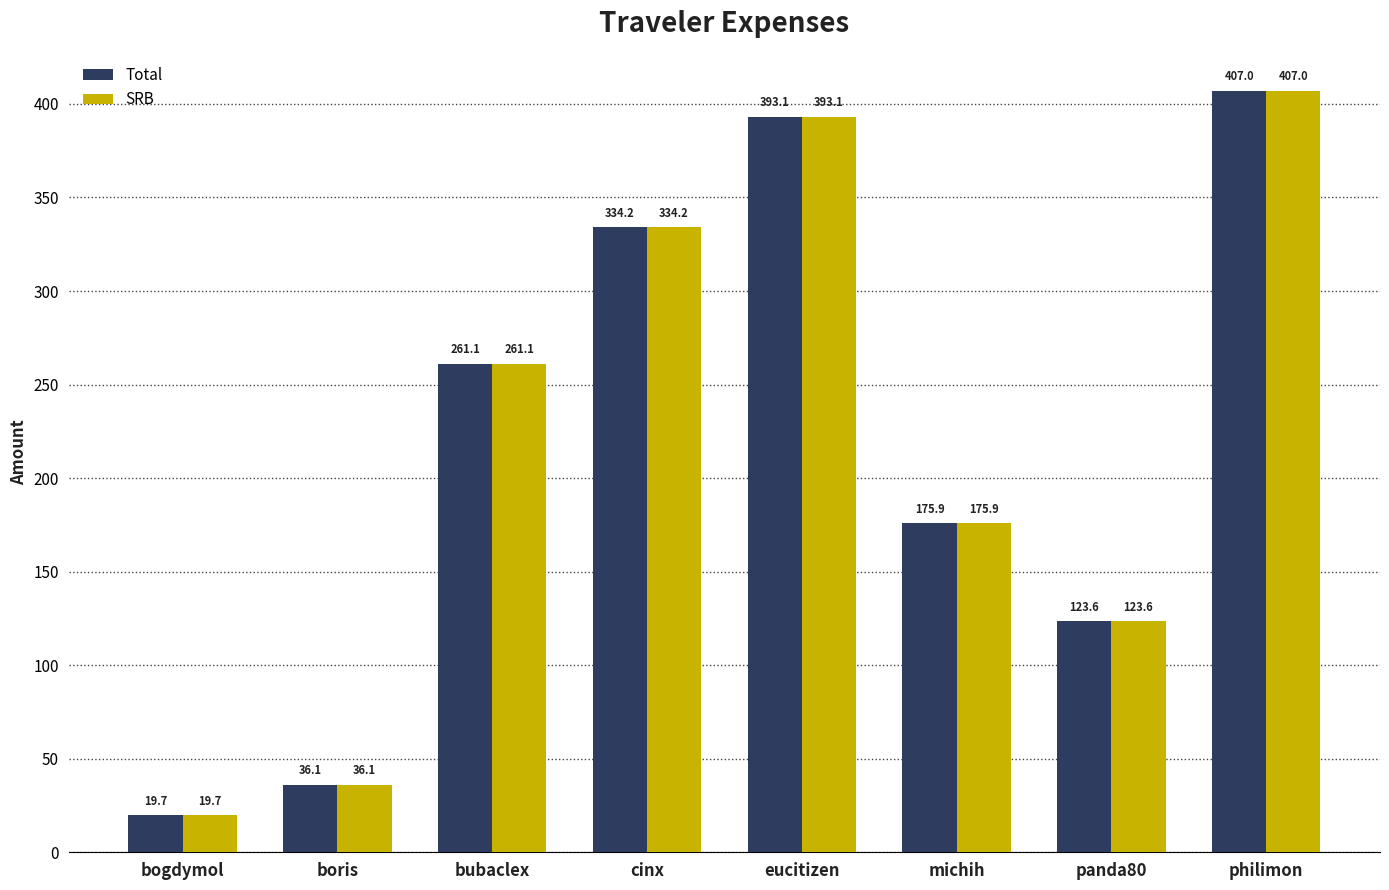

How many series are shown in this chart?

2